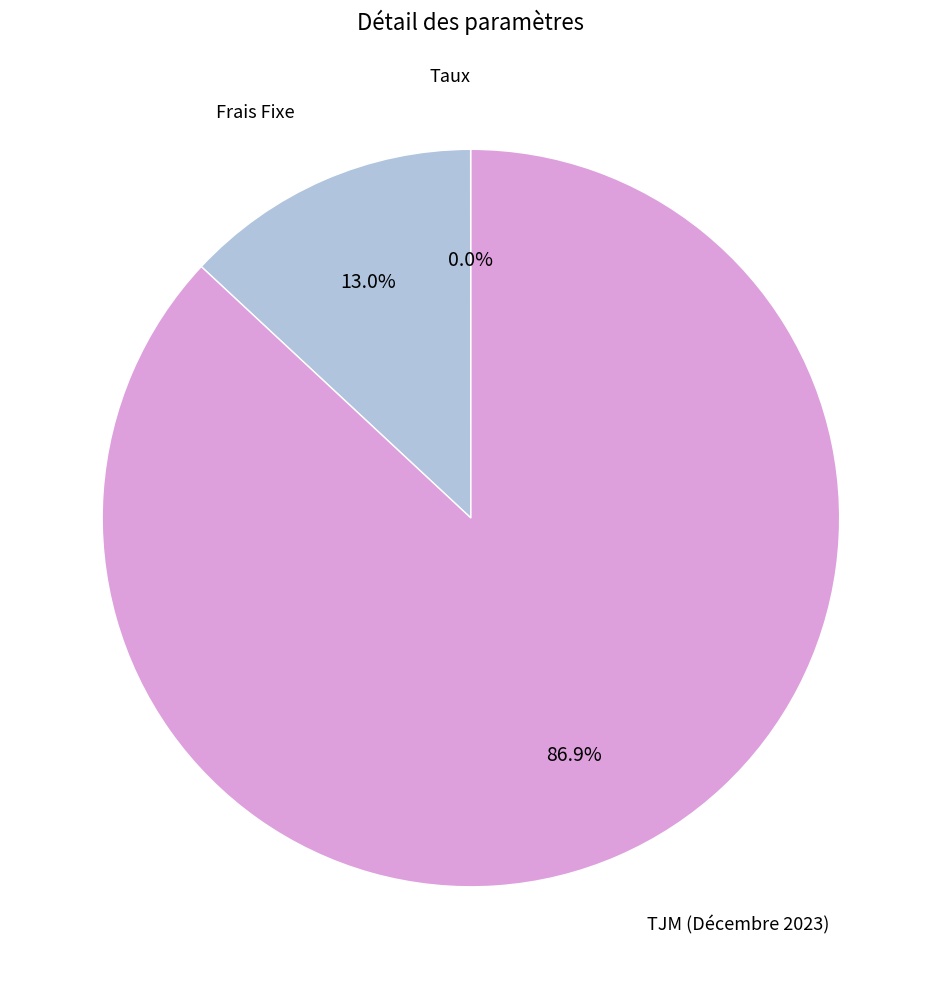

Does any single category account for the majority?

Yes